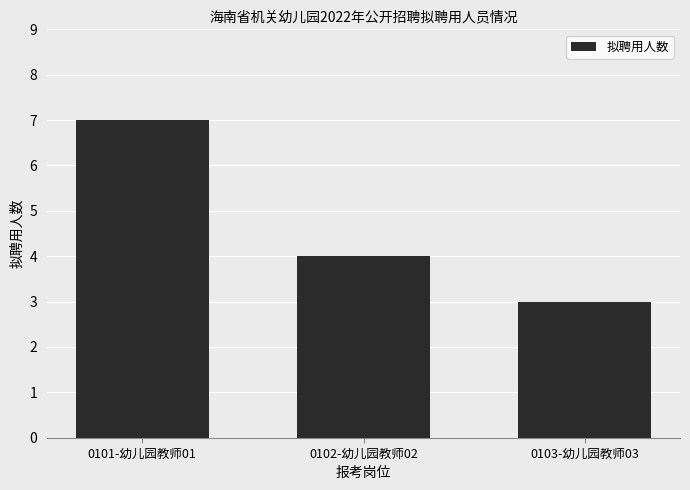

Count the values in the range 3 to 7.

3